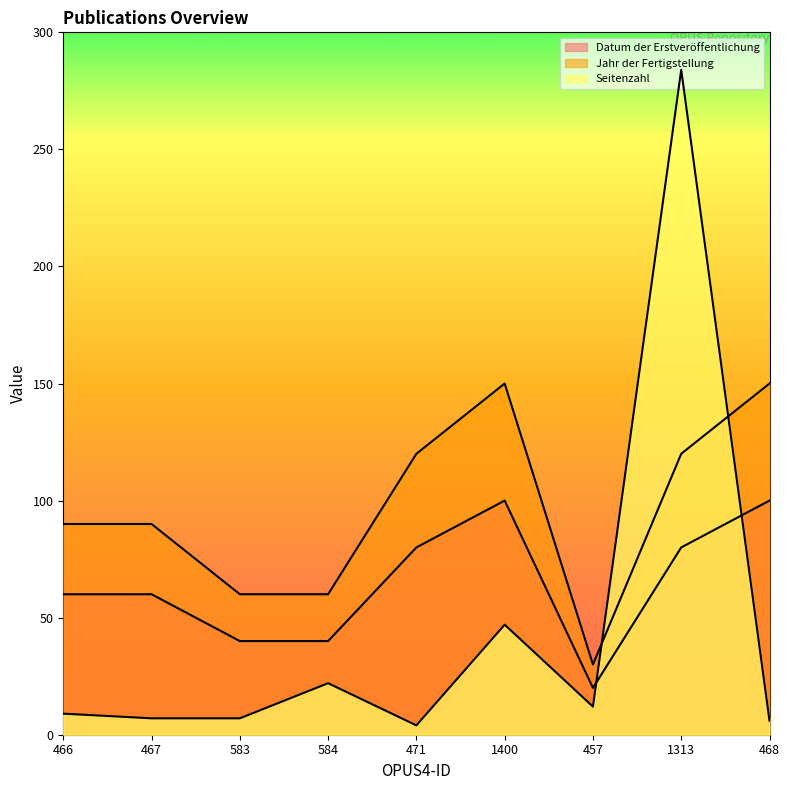

How many data points in Seitenzahl are less than 9?

4